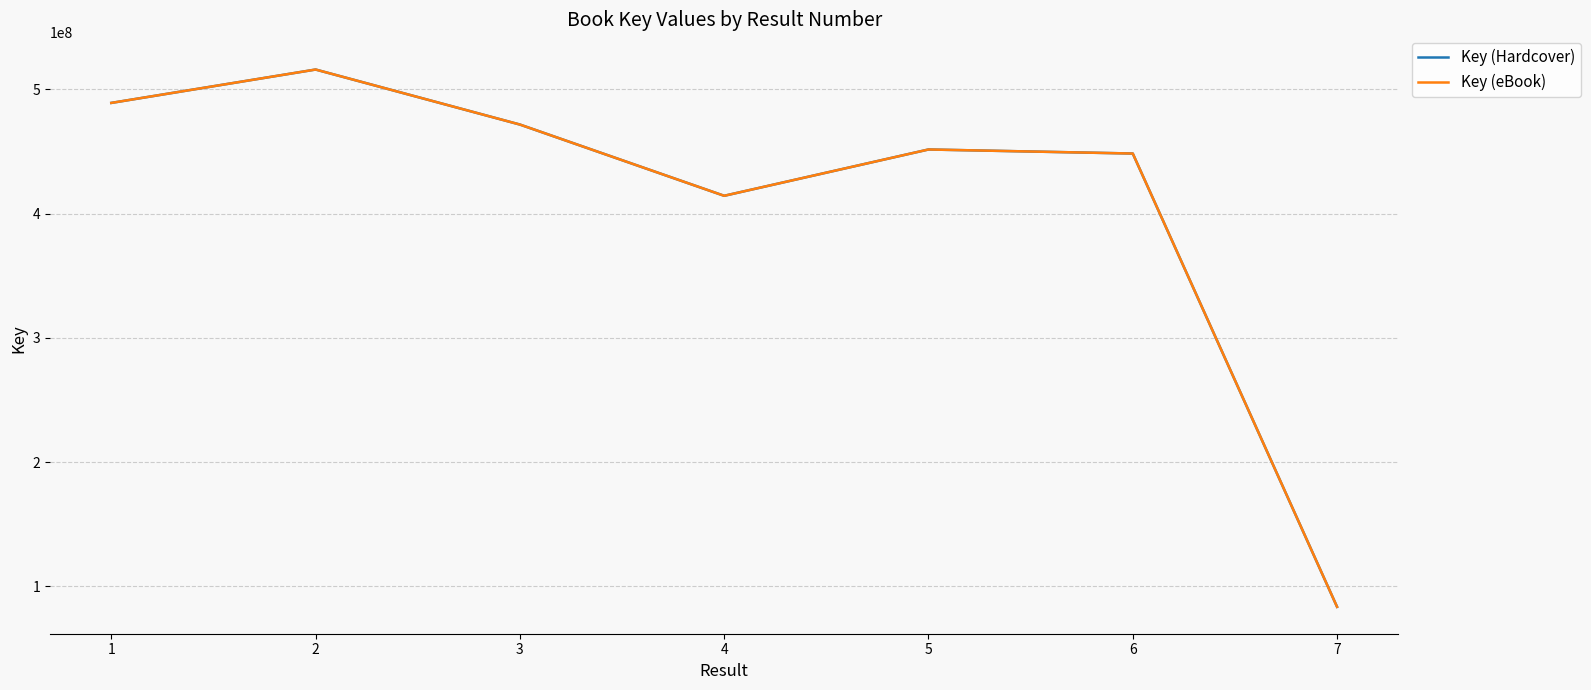

Does the chart display data point markers on the line(s)?

No